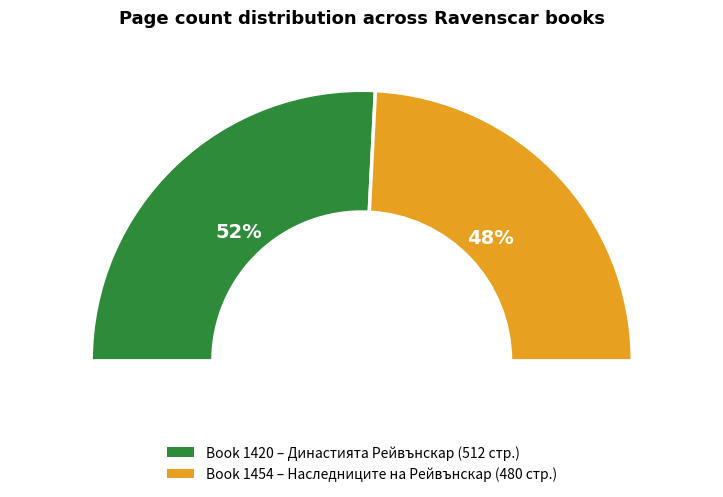

Which category accounts for the majority?

1420